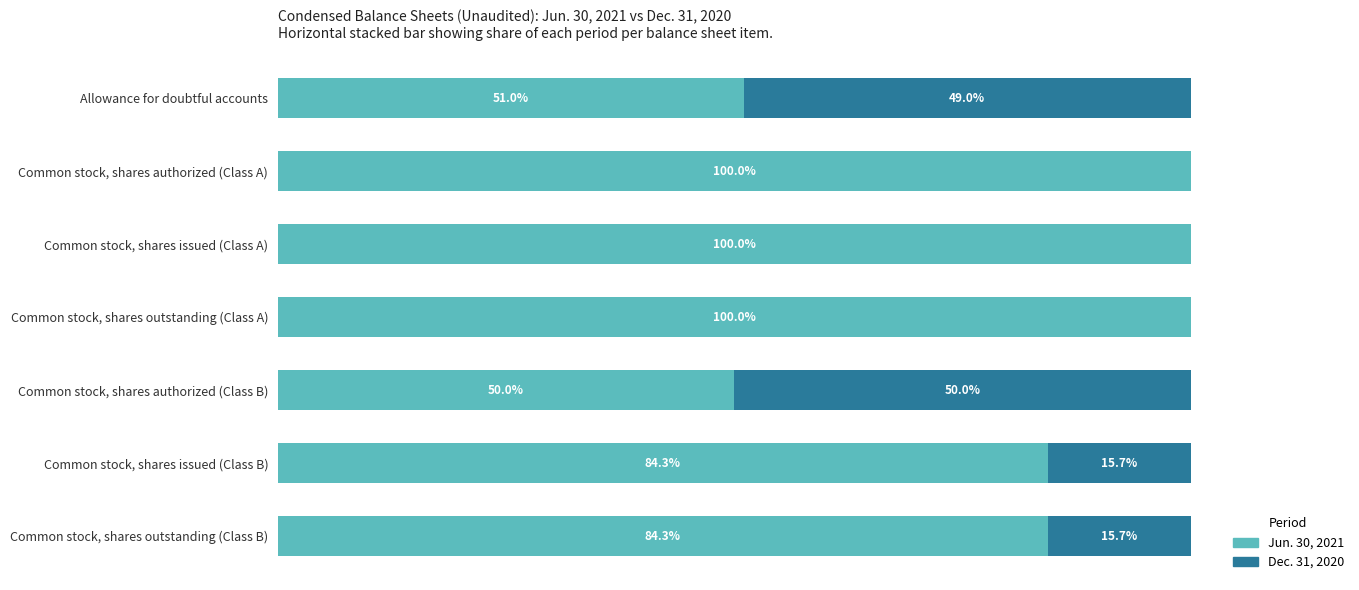

What are all the series names shown in the legend?

Jun. 30, 2021, Dec. 31, 2020